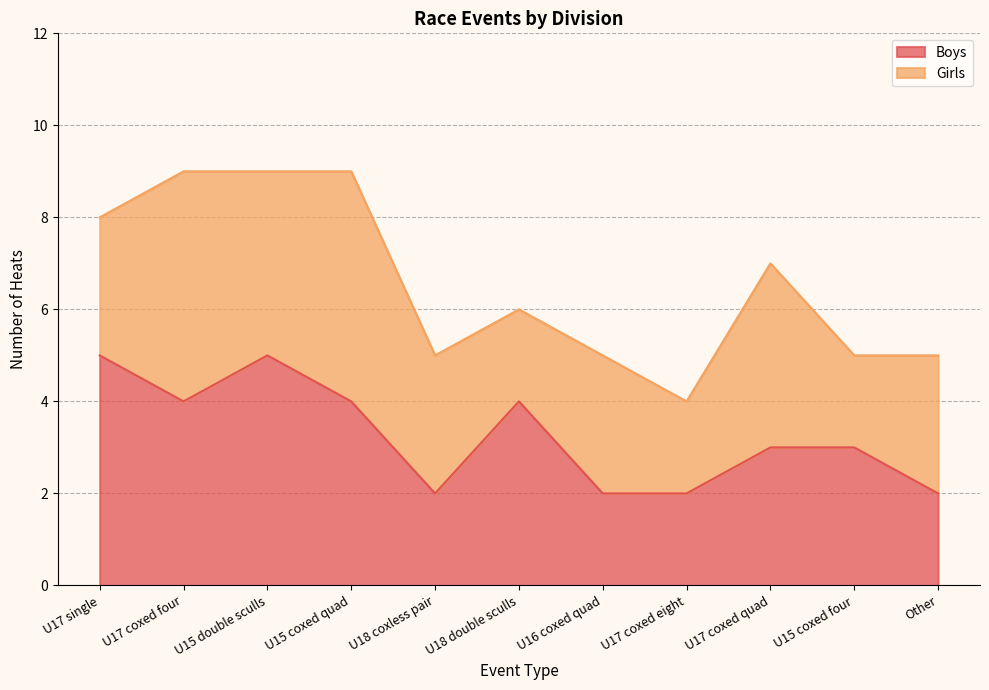

Where is the first local maximum?

U15 double sculls